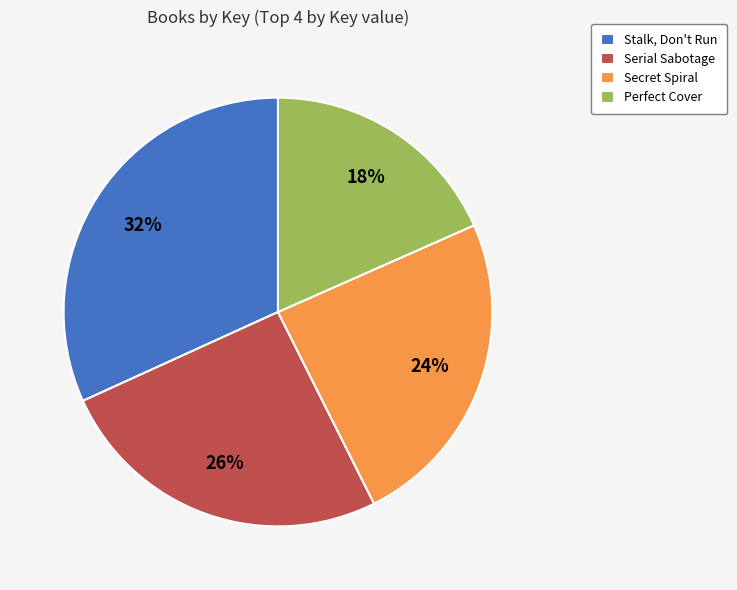

How many segments does this pie chart have?

4